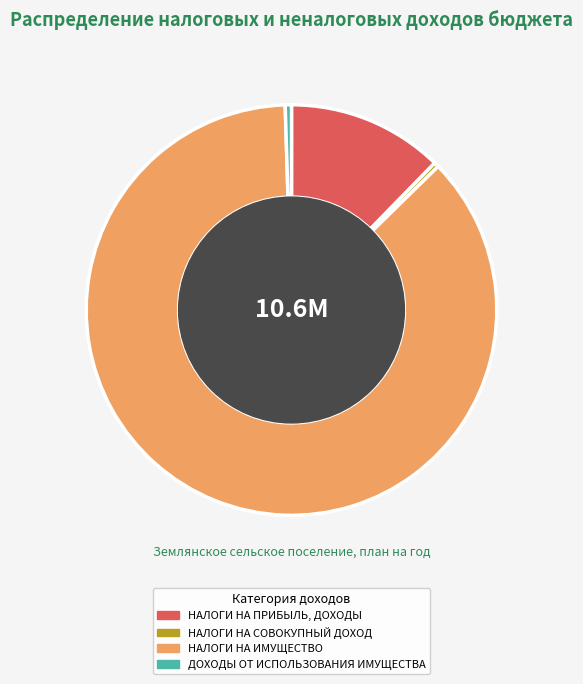

Is the sum of НАЛОГИ НА ИМУЩЕСТВО and НАЛОГИ НА СОВОКУПНЫЙ ДОХОД greater than half?

Yes